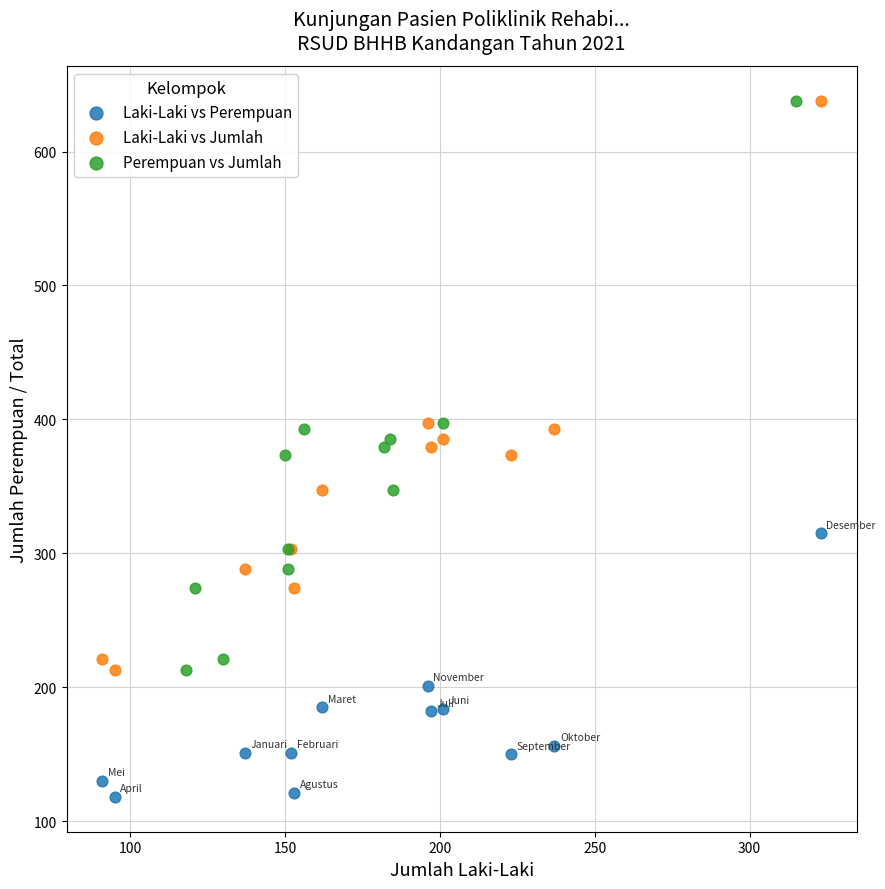

What are all the series names shown in the legend?

Laki-Laki vs Perempuan, Laki-Laki vs Jumlah, Perempuan vs Jumlah